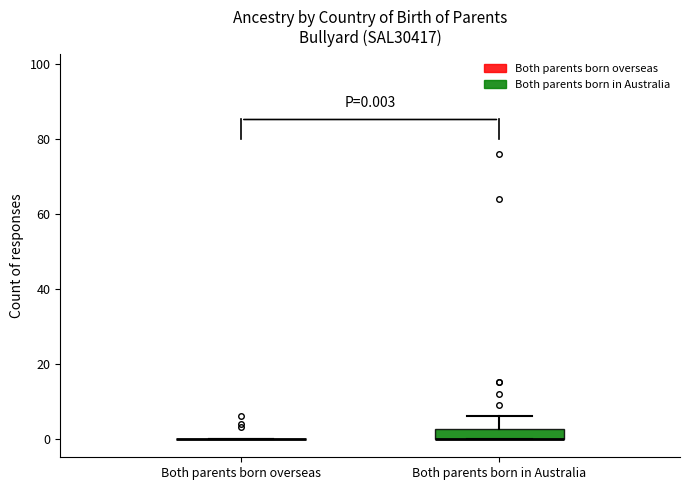

Which box is the tallest, from its lower edge to its upper edge?

Both parents born in Australia